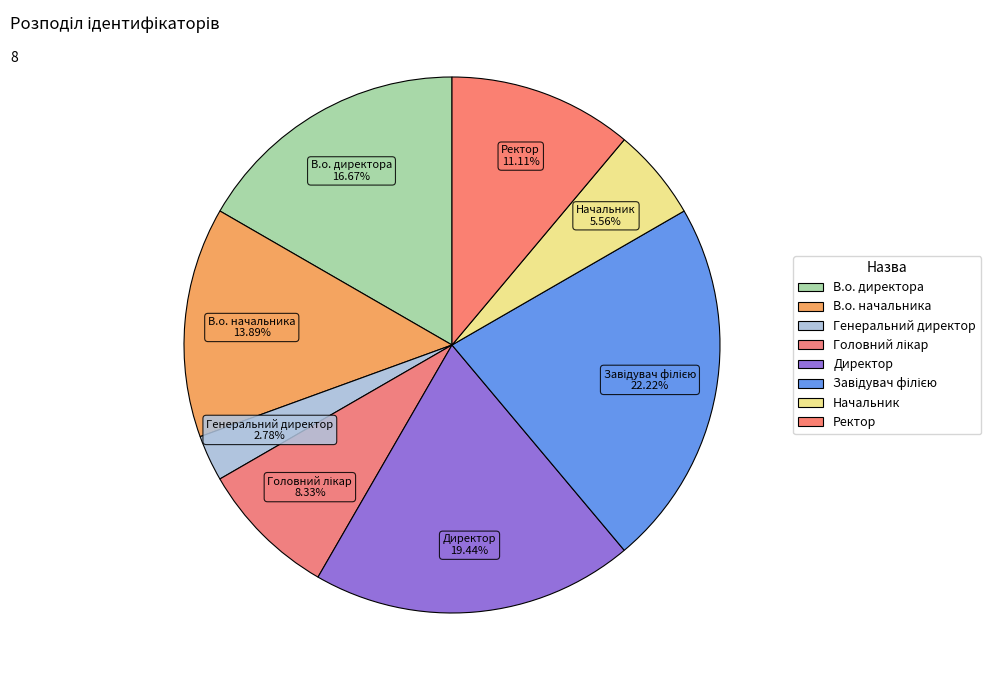

Is there a majority slice in this chart?

No